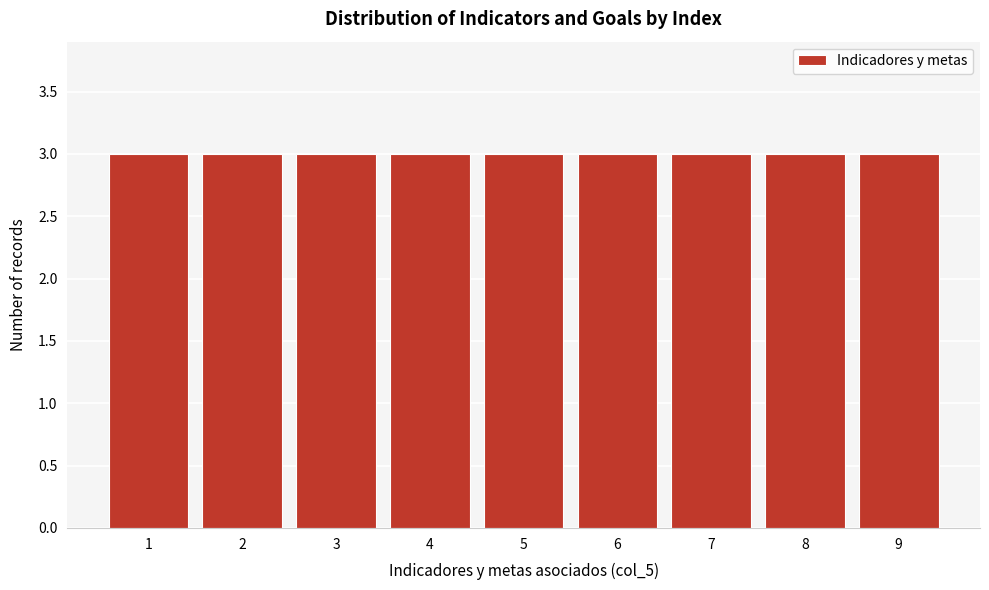

Reading left to right, list every bar in this chart as the range it spans on the x-axis followed by its height. The values are not printed on the chart, so give them approximately, as read against the axis.

0.5 to 1.5: 3
1.5 to 2.5: 3
2.5 to 3.5: 3
3.5 to 4.5: 3
4.5 to 5.5: 3
5.5 to 6.5: 3
6.5 to 7.5: 3
7.5 to 8.5: 3
8.5 to 9.5: 3